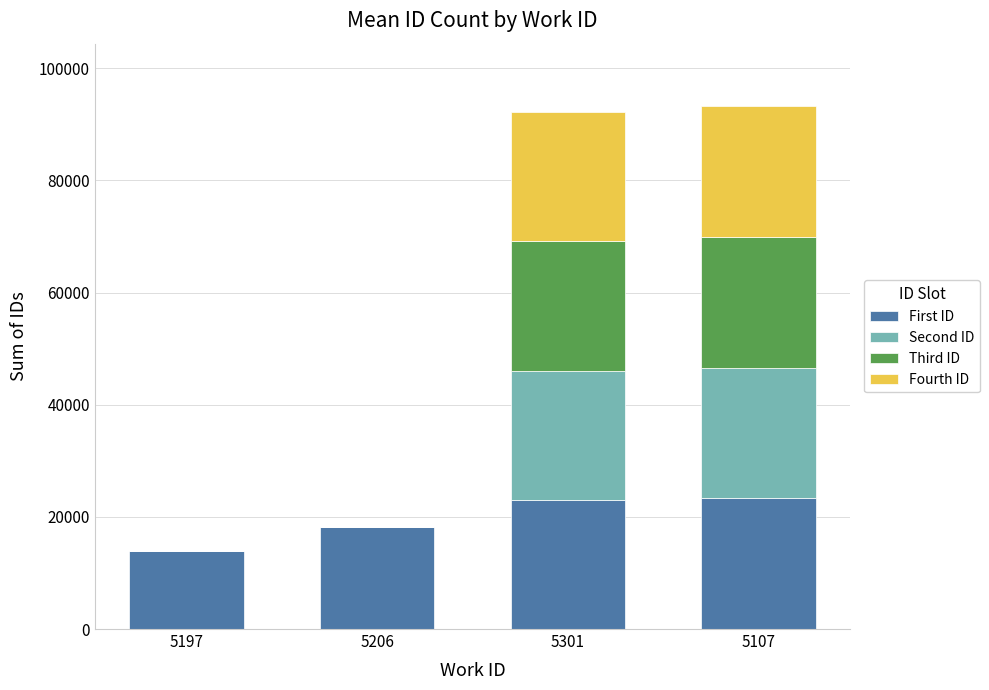

True or false: First ID has a value of 13977 at 5197.

True